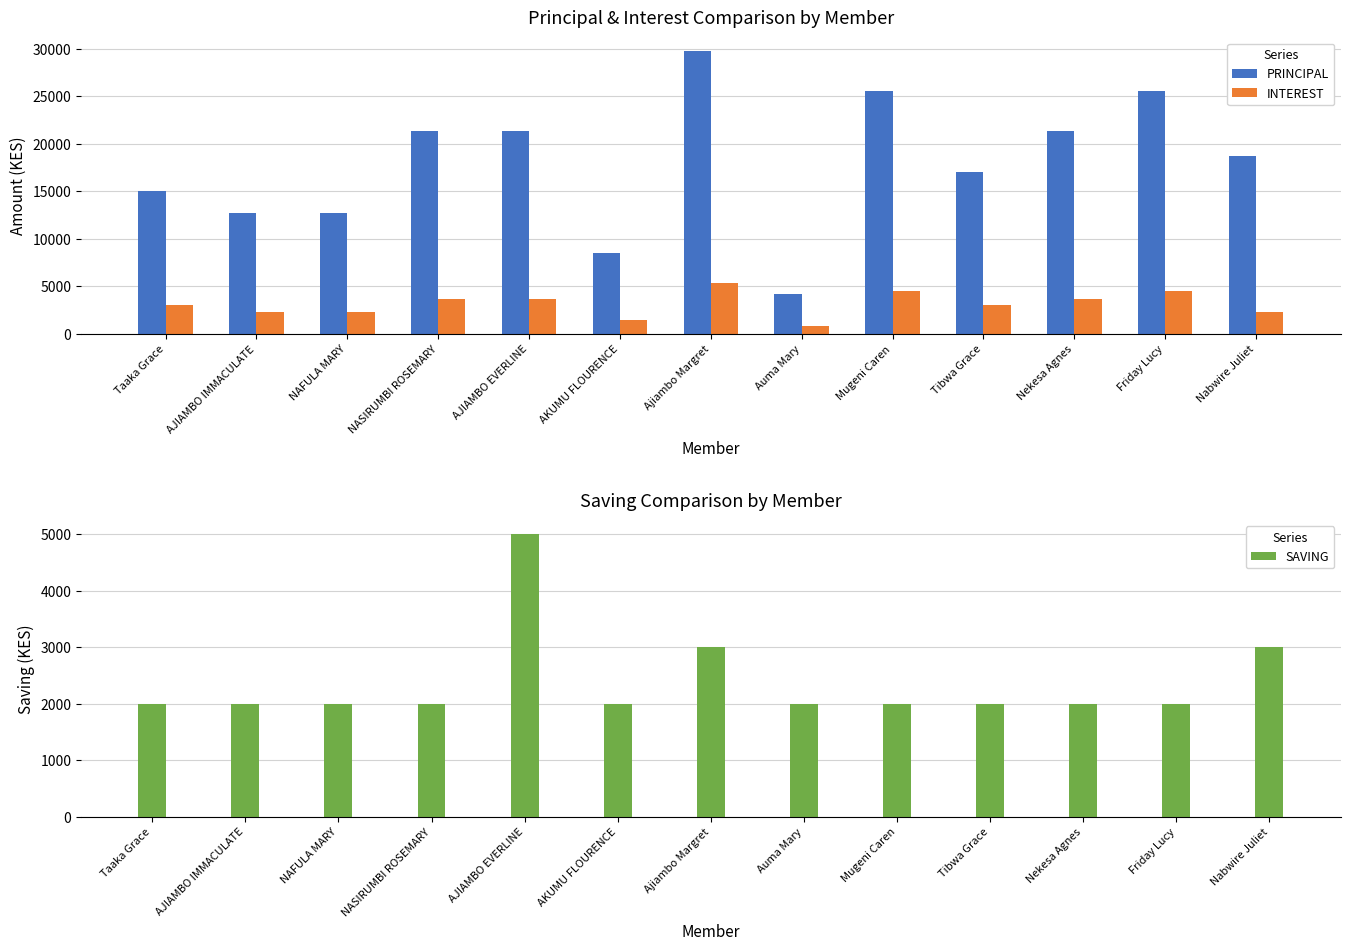

How many values in the SAVING series exceed 2000?

3